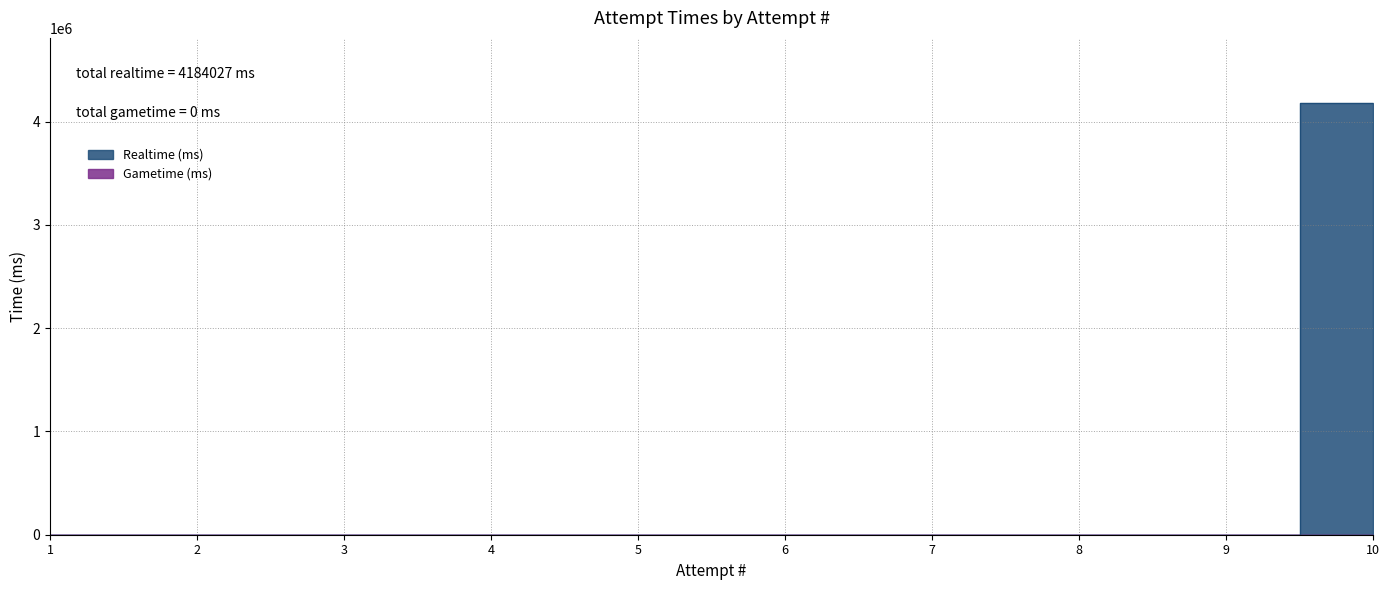

Rank the categories by value from highest to lowest.

10, 1, 2, 3, 4, 5, 6, 7, 8, 9